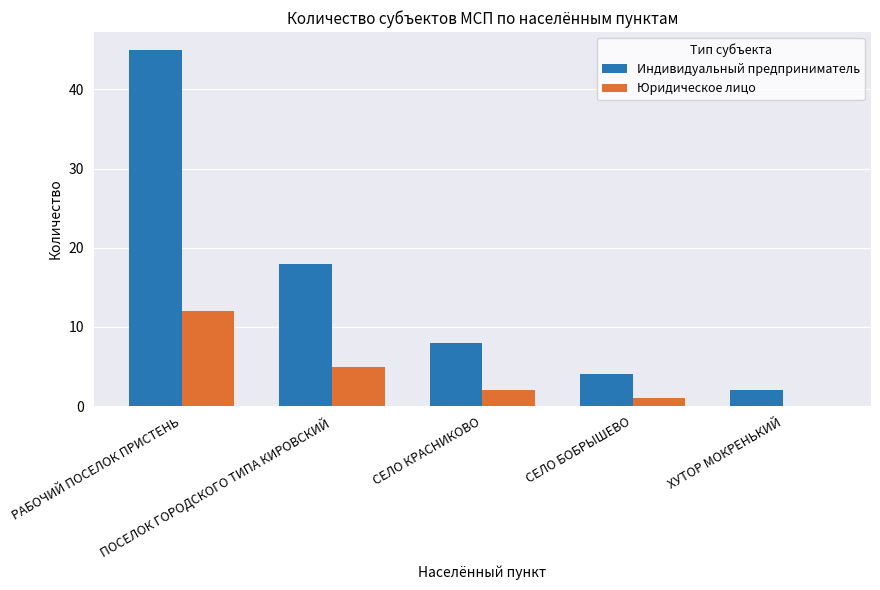

What is the maximum value shown in the chart?

45